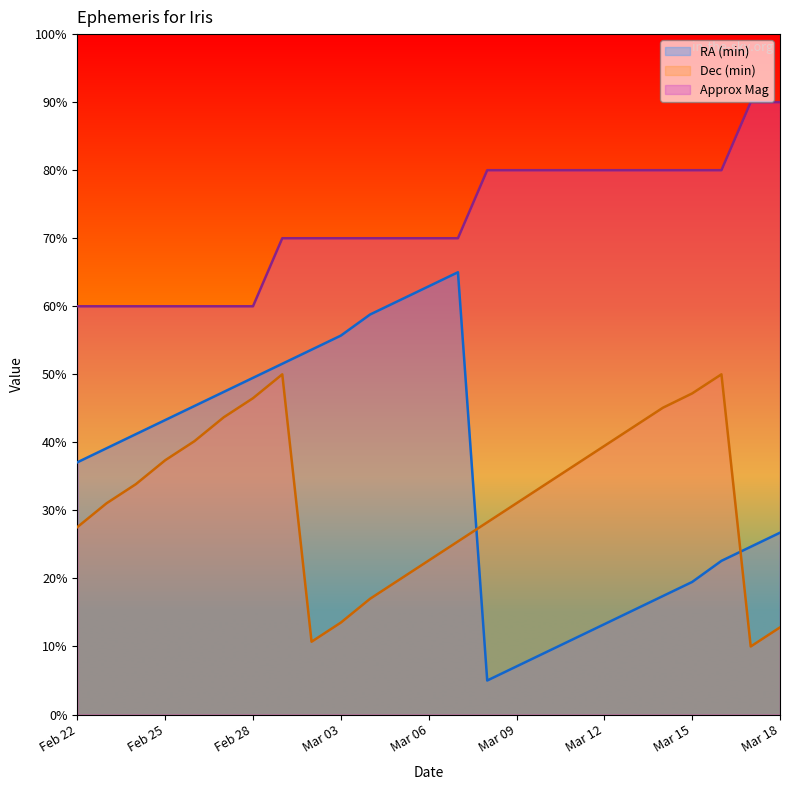

What is the label of the 18th point from the right?

Mar 01